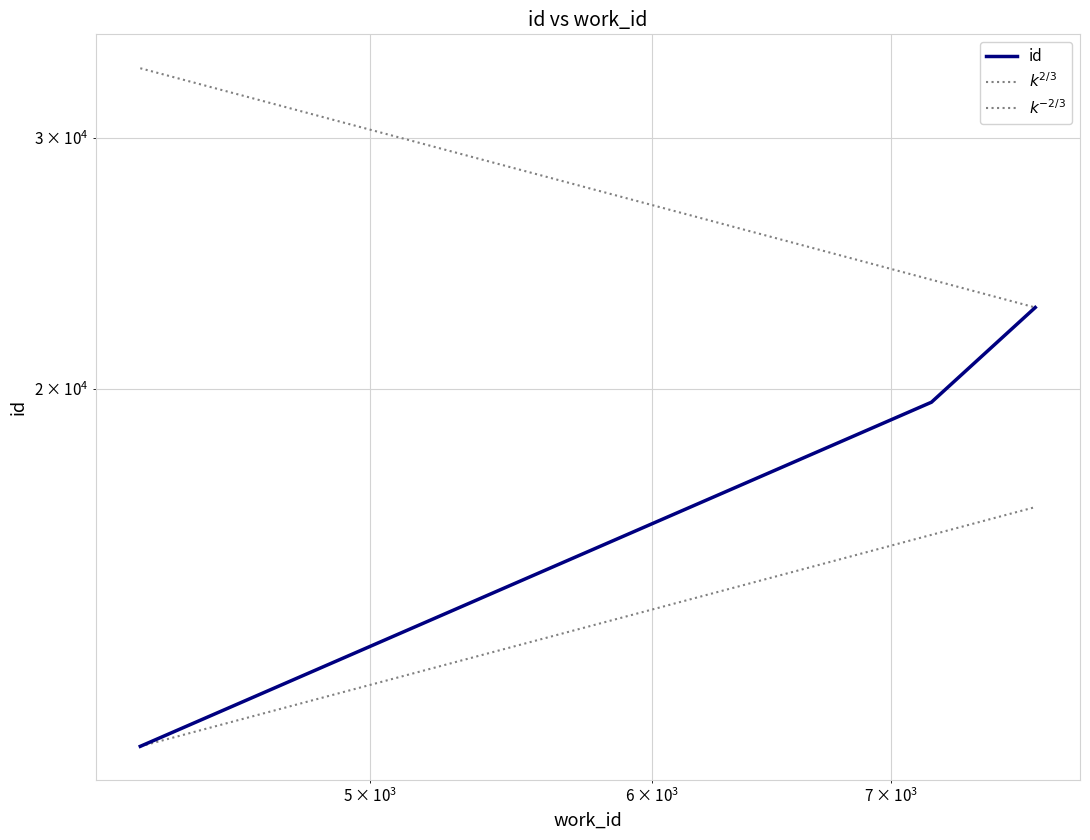

What is the average value of the id series?

17878.7